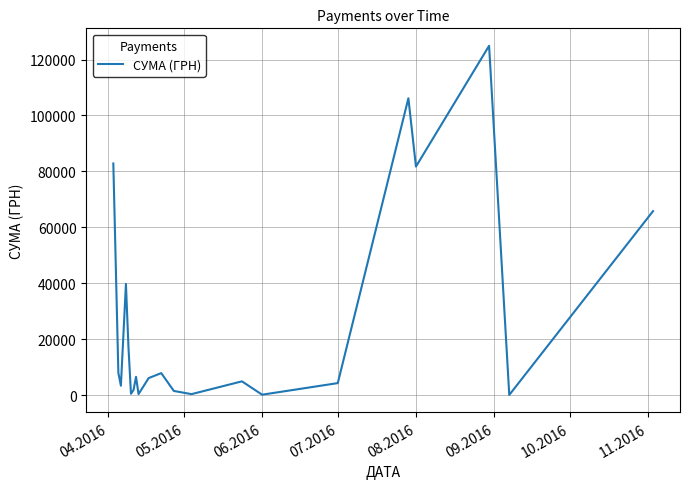

What is the maximum value shown in the chart?

124904.8